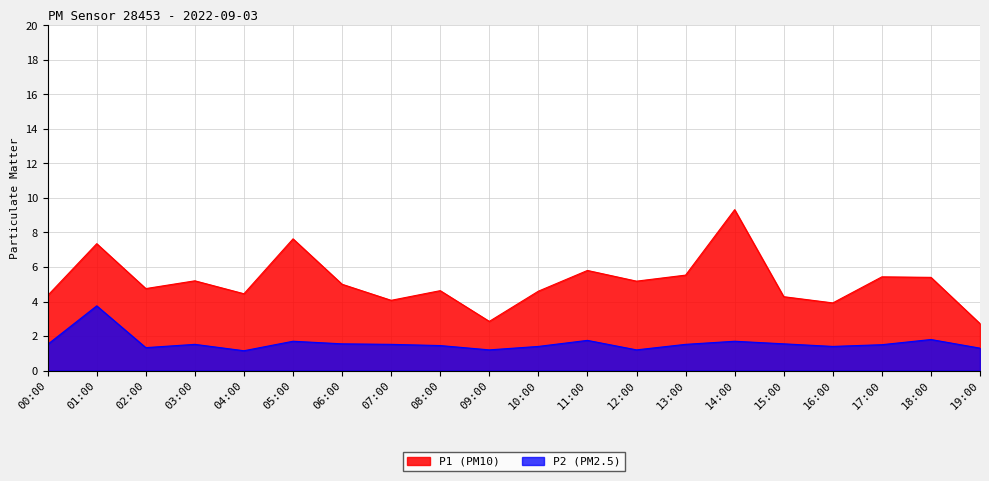

Between 15:00 and 19:00, which series saw the biggest shift?

P1 (PM10)